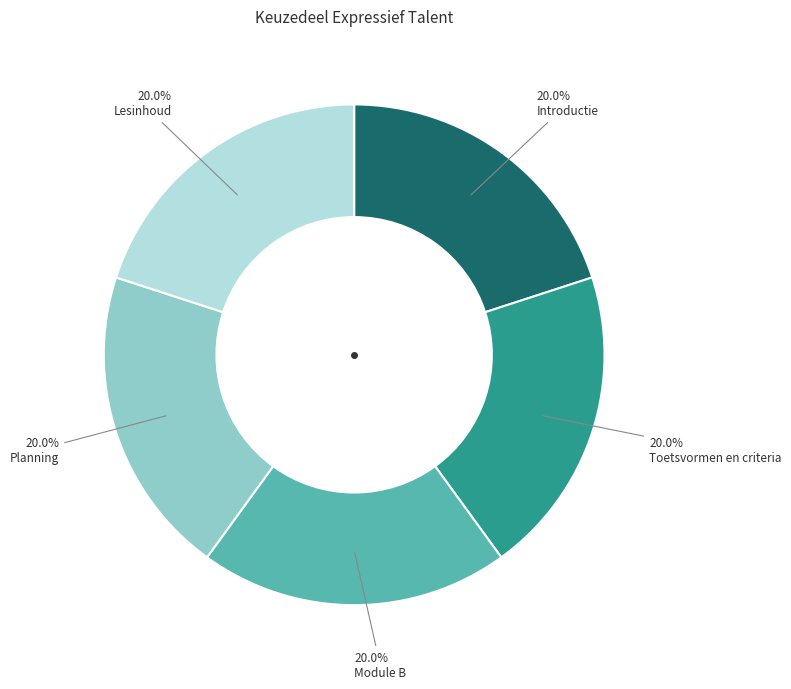

What is the total percentage of Module B and Toetsvormen en criteria?

40.0%